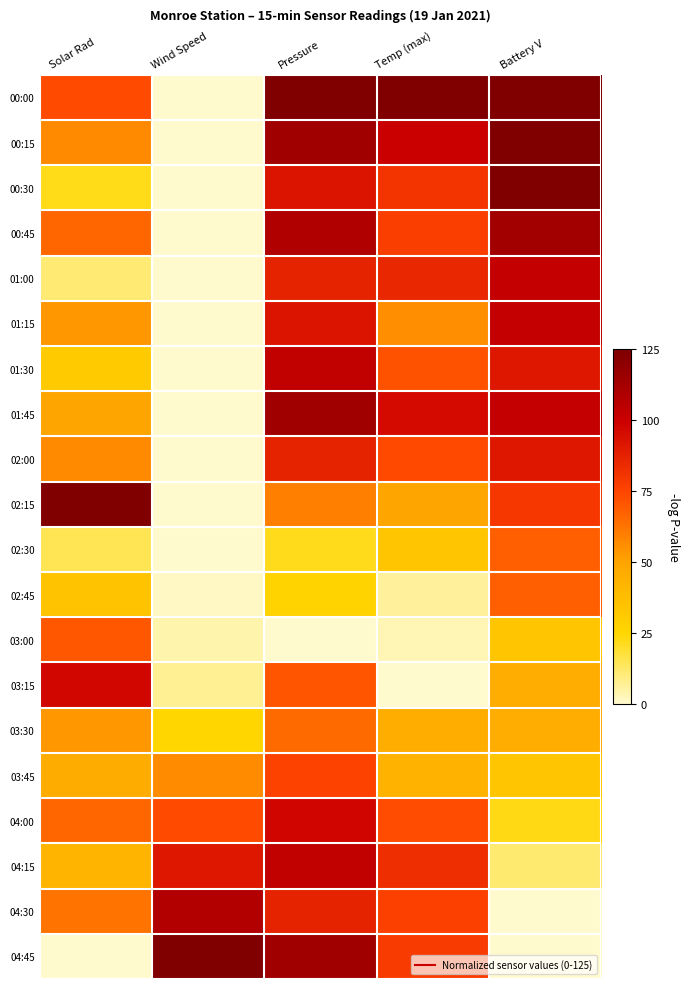

Reading right to left, extract all data points from this chart.

00:00: Battery V=125.0	Temp (max)=125.0	Pressure=125.0	Wind Speed=0.0	Solar Rad=73.5
00:15: Battery V=125.0	Temp (max)=100.3	Pressure=114.1	Wind Speed=0.0	Solar Rad=57.0
00:30: Battery V=125.0	Temp (max)=80.8	Pressure=92.4	Wind Speed=0.0	Solar Rad=22.1
00:45: Battery V=113.6	Temp (max)=77.4	Pressure=108.7	Wind Speed=0.0	Solar Rad=66.2
01:00: Battery V=102.3	Temp (max)=85.9	Pressure=87.0	Wind Speed=0.0	Solar Rad=11.0
01:15: Battery V=102.3	Temp (max)=56.1	Pressure=92.4	Wind Speed=0.0	Solar Rad=53.3
01:30: Battery V=90.9	Temp (max)=71.4	Pressure=103.3	Wind Speed=0.0	Solar Rad=31.2
01:45: Battery V=102.3	Temp (max)=96.1	Pressure=114.1	Wind Speed=0.0	Solar Rad=49.6
02:00: Battery V=90.9	Temp (max)=74.0	Pressure=87.0	Wind Speed=0.0	Solar Rad=57.0
02:15: Battery V=79.5	Temp (max)=50.2	Pressure=59.8	Wind Speed=0.0	Solar Rad=125.0
02:30: Battery V=68.2	Temp (max)=34.0	Pressure=21.7	Wind Speed=0.1	Solar Rad=14.7
02:45: Battery V=68.2	Temp (max)=6.0	Pressure=27.2	Wind Speed=1.0	Solar Rad=34.9
03:00: Battery V=34.1	Temp (max)=3.4	Pressure=0.0	Wind Speed=4.1	Solar Rad=69.9
03:15: Battery V=45.5	Temp (max)=0.0	Pressure=70.7	Wind Speed=6.9	Solar Rad=97.4
03:30: Battery V=45.5	Temp (max)=45.1	Pressure=65.2	Wind Speed=25.6	Solar Rad=53.3
03:45: Battery V=34.1	Temp (max)=43.4	Pressure=76.1	Wind Speed=56.5	Solar Rad=46.0
04:00: Battery V=22.7	Temp (max)=73.1	Pressure=97.8	Wind Speed=73.7	Solar Rad=66.2
04:15: Battery V=11.4	Temp (max)=83.3	Pressure=103.3	Wind Speed=91.2	Solar Rad=42.3
04:30: Battery V=0.0	Temp (max)=76.5	Pressure=87.0	Wind Speed=108.2	Solar Rad=62.5
04:45: Battery V=0.0	Temp (max)=78.2	Pressure=114.1	Wind Speed=125.0	Solar Rad=0.0